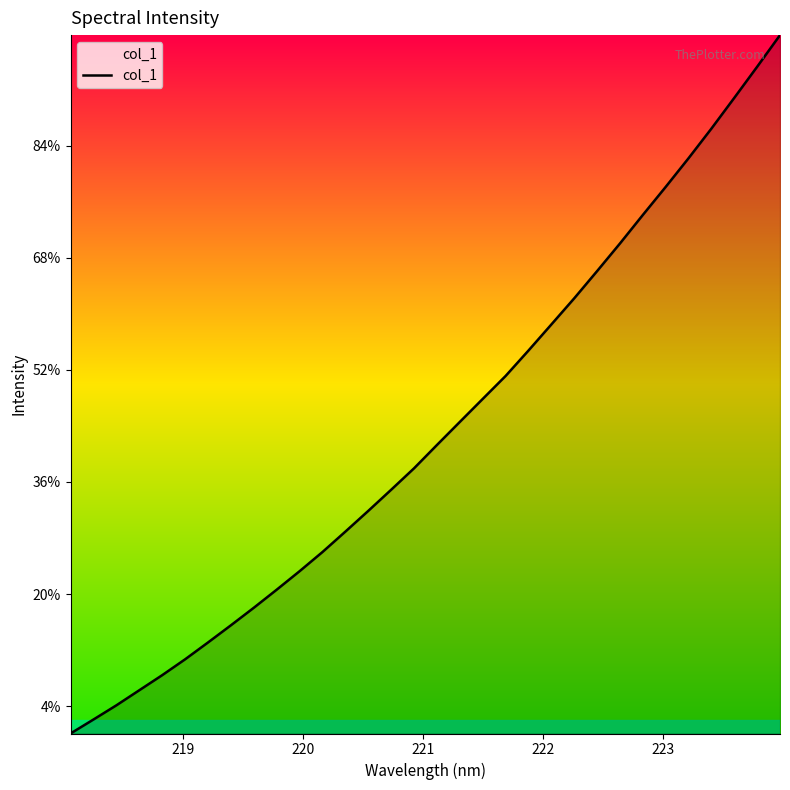

Does the chart display data point markers on the line(s)?

No